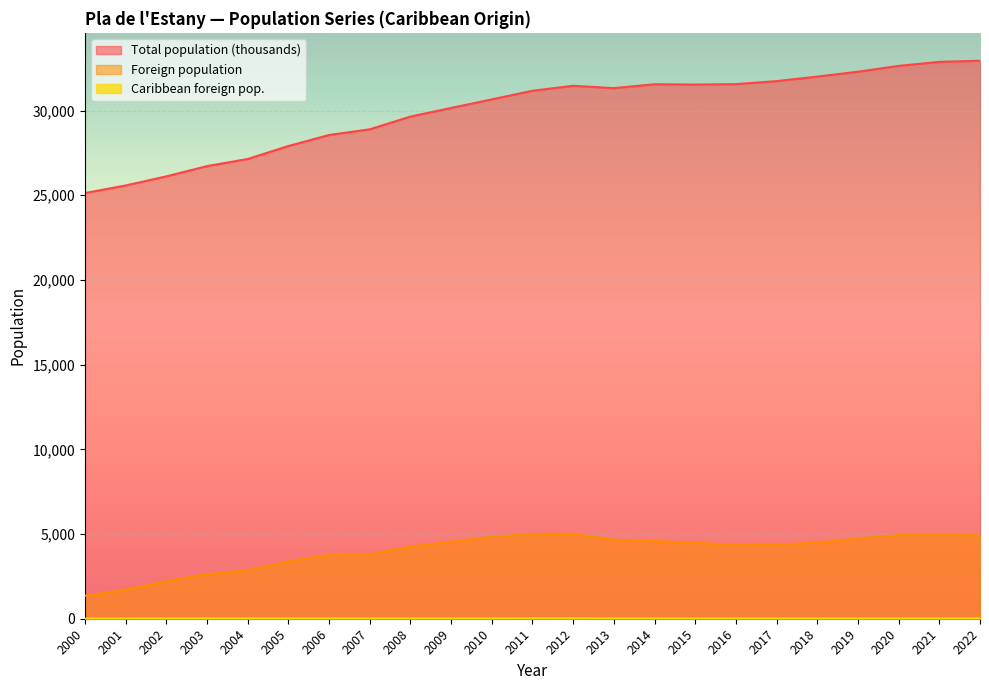

Which series has the largest range (max minus min)?

Total population (thousands)